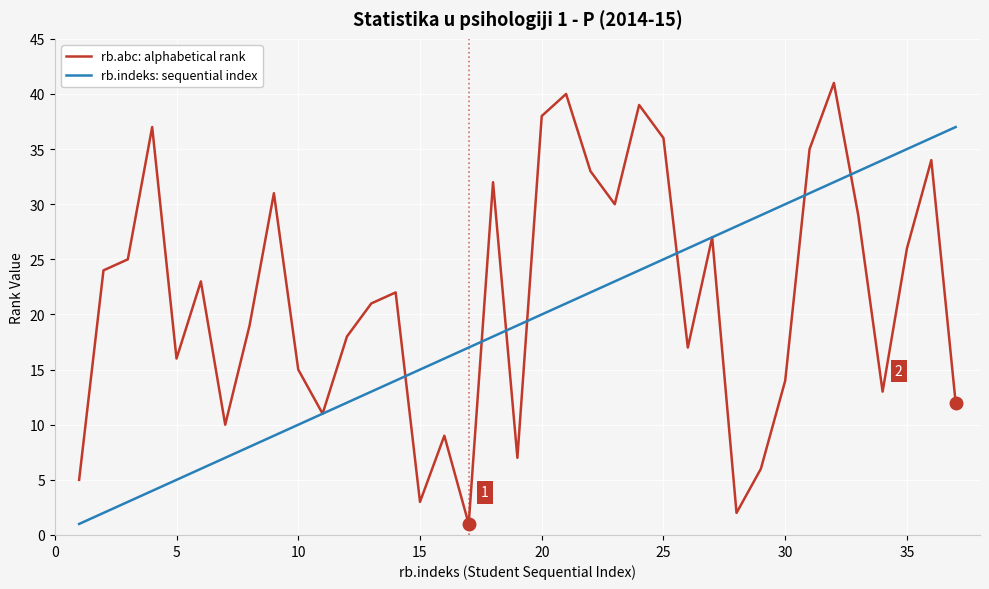

What is the maximum value for rb.abc: alphabetical rank?

41